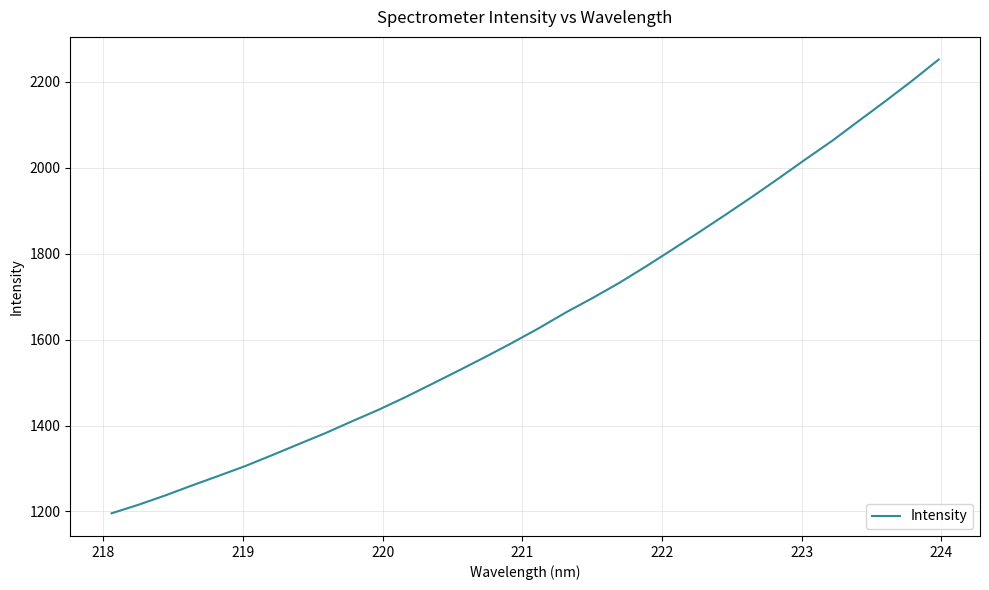

What is the difference between the maximum and minimum values?

1056.2